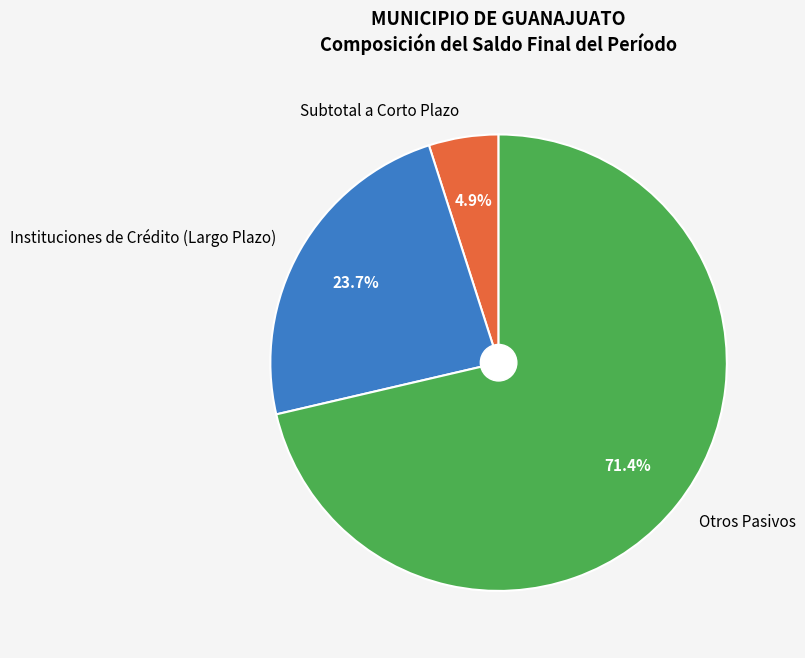

To the nearest percent, what is the average slice percentage?

33%